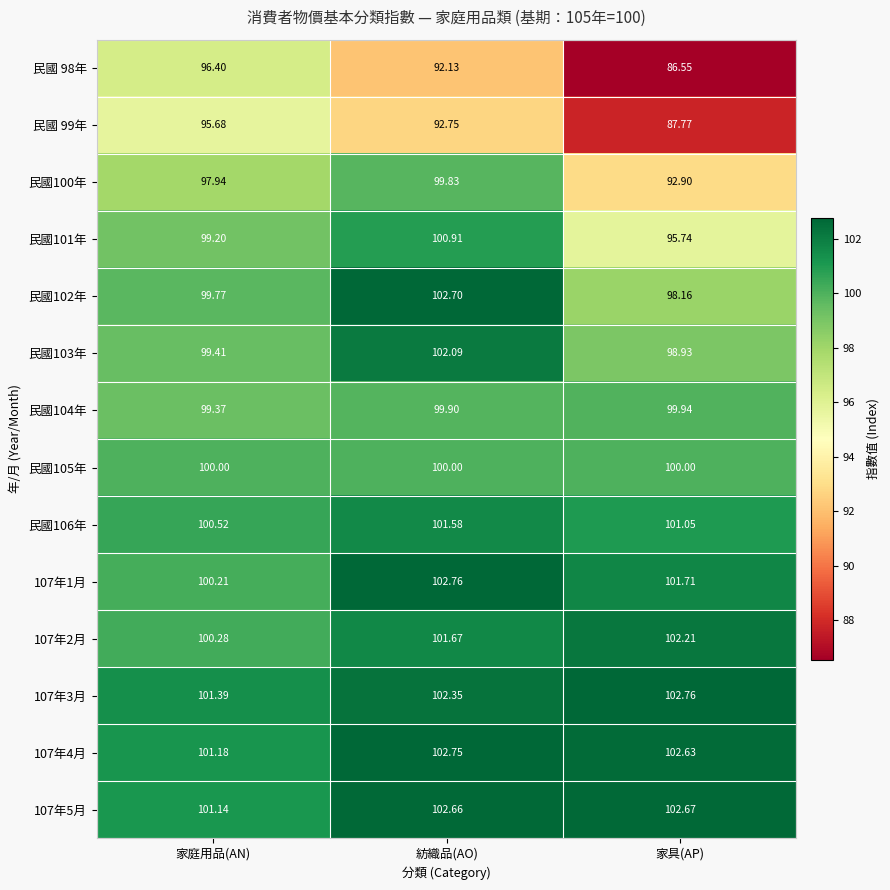

Is the value of 107年5月 at 家具(AP) greater than the value of 民國 98年 at 家庭用品(AN)?

Yes